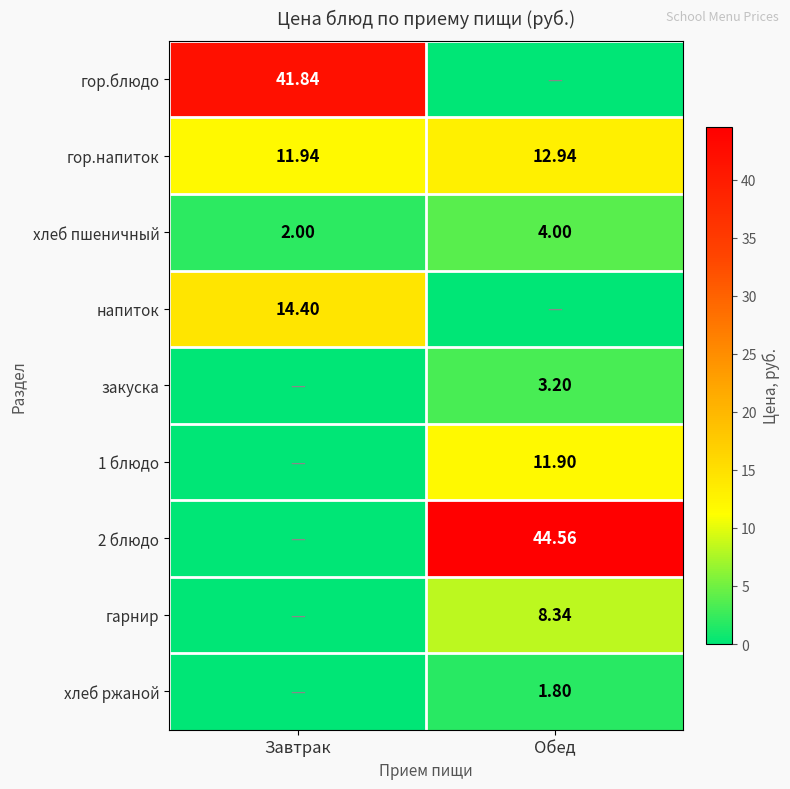

List the labels in order of гор.блюдо value, largest first.

Завтрак, Обед